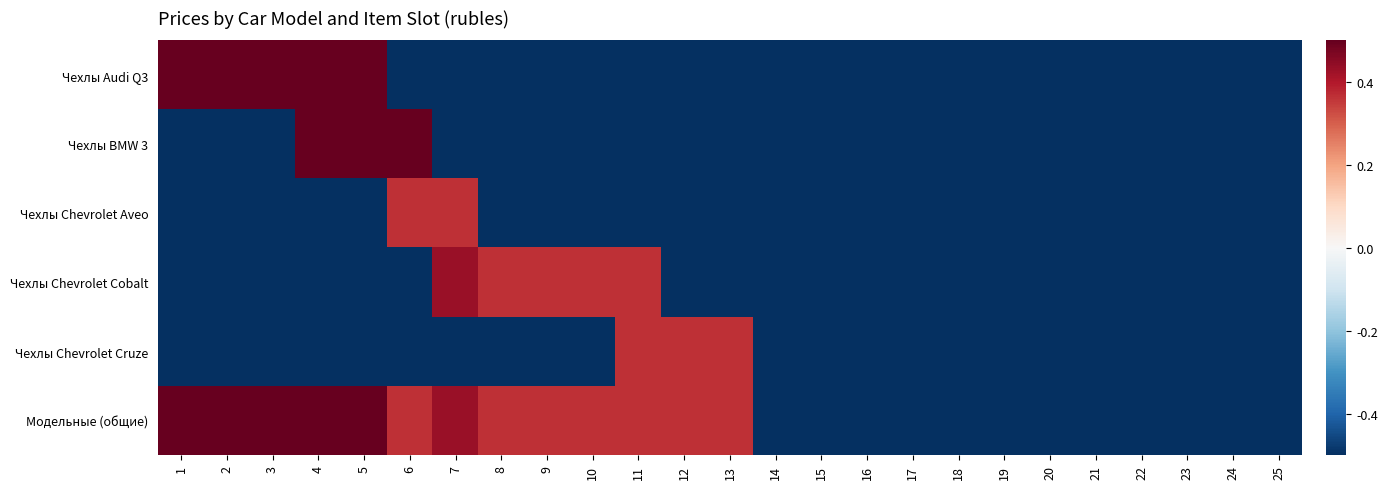

Reading left to right, what are all the values shown in this chart?

Чехлы Audi Q3: 1=0.5	2=0.5	3=0.5	4=0.5	5=0.5	6=-0.5	7=-0.5	8=-0.5	9=-0.5	10=-0.5	11=-0.5	12=-0.5	13=-0.5	14=-0.5	15=-0.5	16=-0.5	17=-0.5	18=-0.5	19=-0.5	20=-0.5	21=-0.5	22=-0.5	23=-0.5	24=-0.5	25=-0.5
Чехлы BMW 3: 1=-0.5	2=-0.5	3=-0.5	4=0.5	5=0.5	6=0.5	7=-0.5	8=-0.5	9=-0.5	10=-0.5	11=-0.5	12=-0.5	13=-0.5	14=-0.5	15=-0.5	16=-0.5	17=-0.5	18=-0.5	19=-0.5	20=-0.5	21=-0.5	22=-0.5	23=-0.5	24=-0.5	25=-0.5
Чехлы Chevrolet Aveo: 1=-0.5	2=-0.5	3=-0.5	4=-0.5	5=-0.5	6=0.4	7=0.4	8=-0.5	9=-0.5	10=-0.5	11=-0.5	12=-0.5	13=-0.5	14=-0.5	15=-0.5	16=-0.5	17=-0.5	18=-0.5	19=-0.5	20=-0.5	21=-0.5	22=-0.5	23=-0.5	24=-0.5	25=-0.5
Чехлы Chevrolet Cobalt: 1=-0.5	2=-0.5	3=-0.5	4=-0.5	5=-0.5	6=-0.5	7=0.4	8=0.4	9=0.4	10=0.4	11=0.4	12=-0.5	13=-0.5	14=-0.5	15=-0.5	16=-0.5	17=-0.5	18=-0.5	19=-0.5	20=-0.5	21=-0.5	22=-0.5	23=-0.5	24=-0.5	25=-0.5
Чехлы Chevrolet Cruze: 1=-0.5	2=-0.5	3=-0.5	4=-0.5	5=-0.5	6=-0.5	7=-0.5	8=-0.5	9=-0.5	10=-0.5	11=0.4	12=0.4	13=0.4	14=-0.5	15=-0.5	16=-0.5	17=-0.5	18=-0.5	19=-0.5	20=-0.5	21=-0.5	22=-0.5	23=-0.5	24=-0.5	25=-0.5
Модельные (общие): 1=0.5	2=0.5	3=0.5	4=0.5	5=0.5	6=0.4	7=0.4	8=0.4	9=0.4	10=0.4	11=0.4	12=0.4	13=0.4	14=-0.5	15=-0.5	16=-0.5	17=-0.5	18=-0.5	19=-0.5	20=-0.5	21=-0.5	22=-0.5	23=-0.5	24=-0.5	25=-0.5